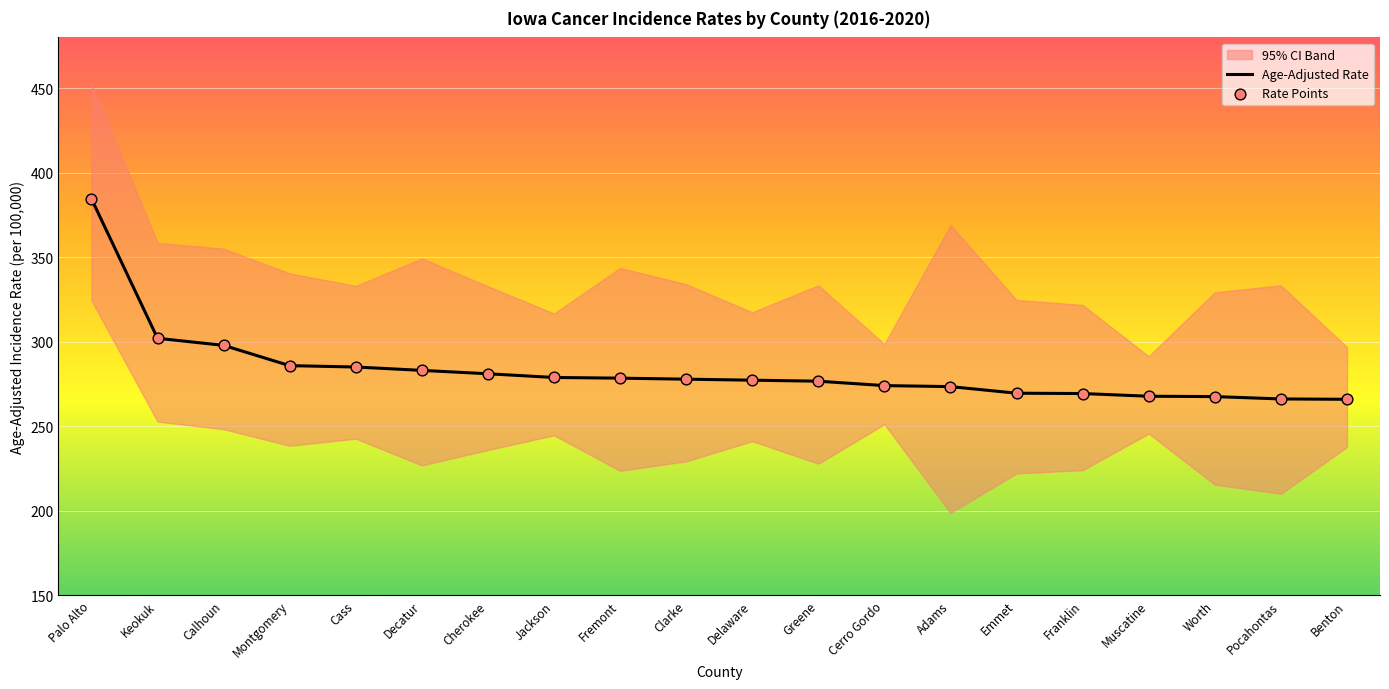

Is the value of Age-Adjusted Rate at Cherokee greater than the value of Rate Points at Pocahontas?

Yes